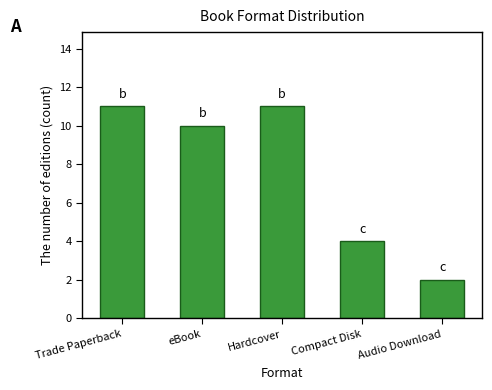

Does the chart contain any negative values?

No